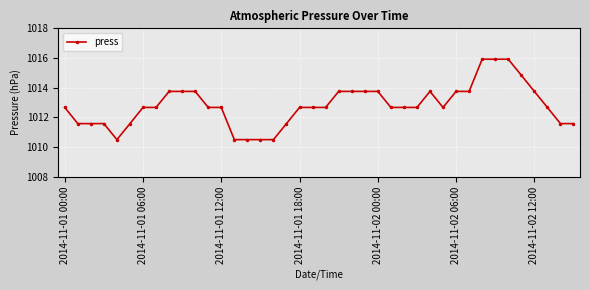

How many data points are less than 1012?

12